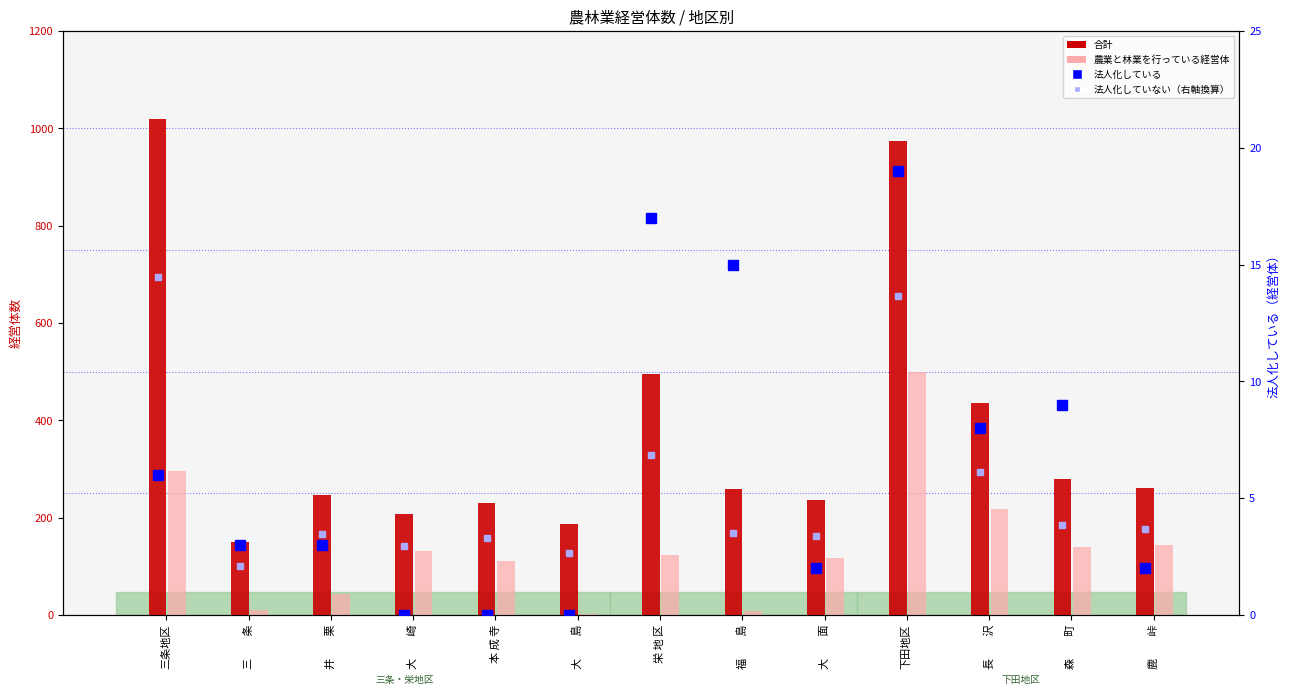

How many groups of bars are there?

13